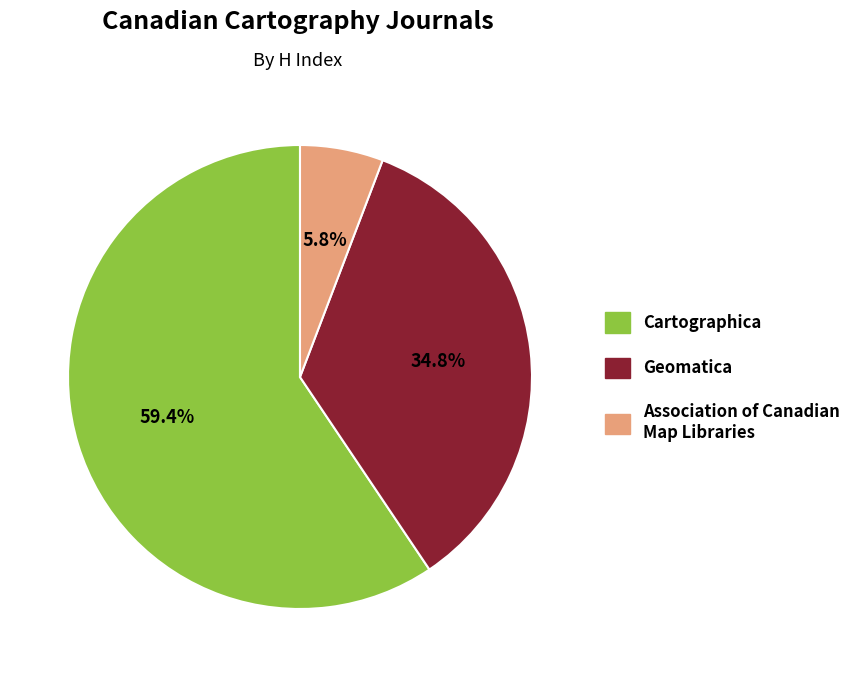

What percentage is the Association of Canadian Map Libraries slice, to the nearest percent?

6%